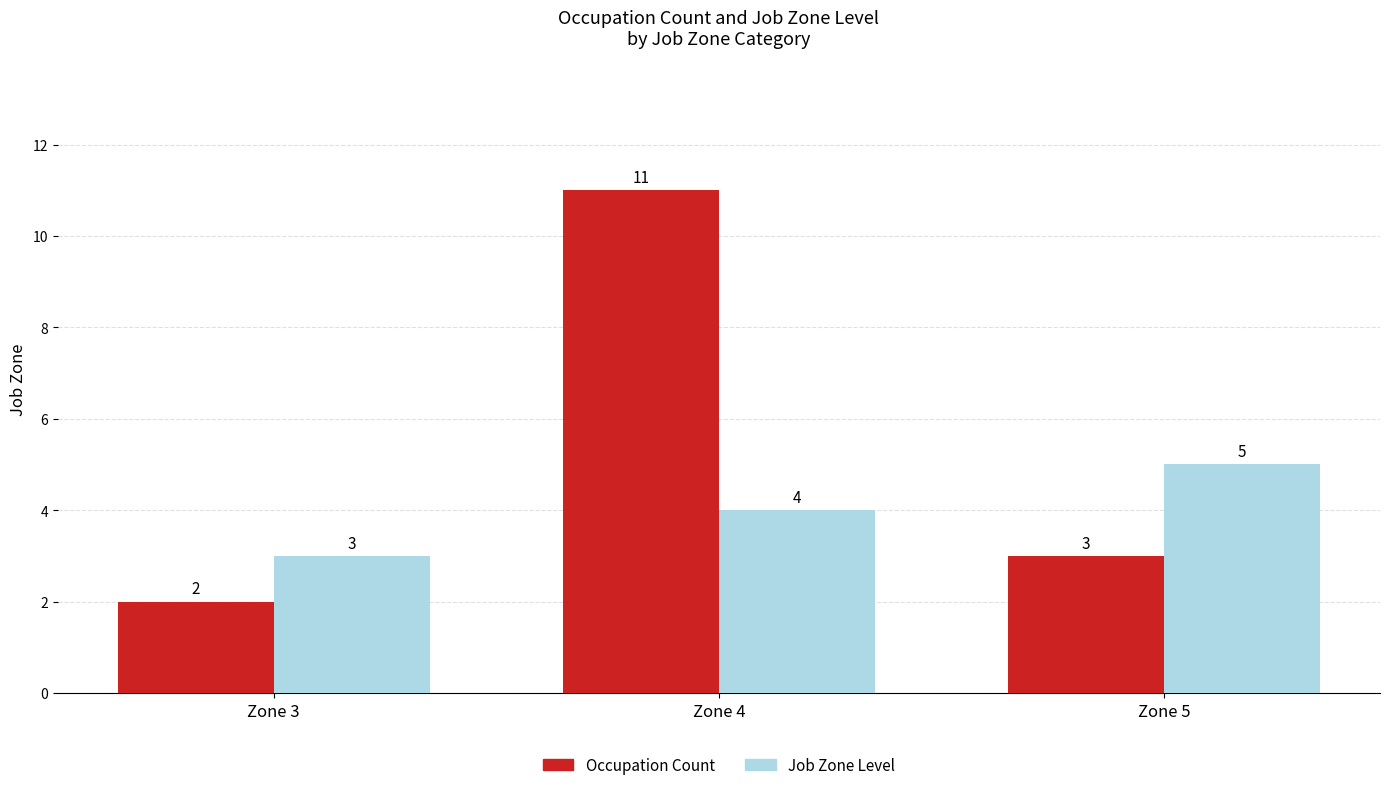

How many groups of bars are there?

3